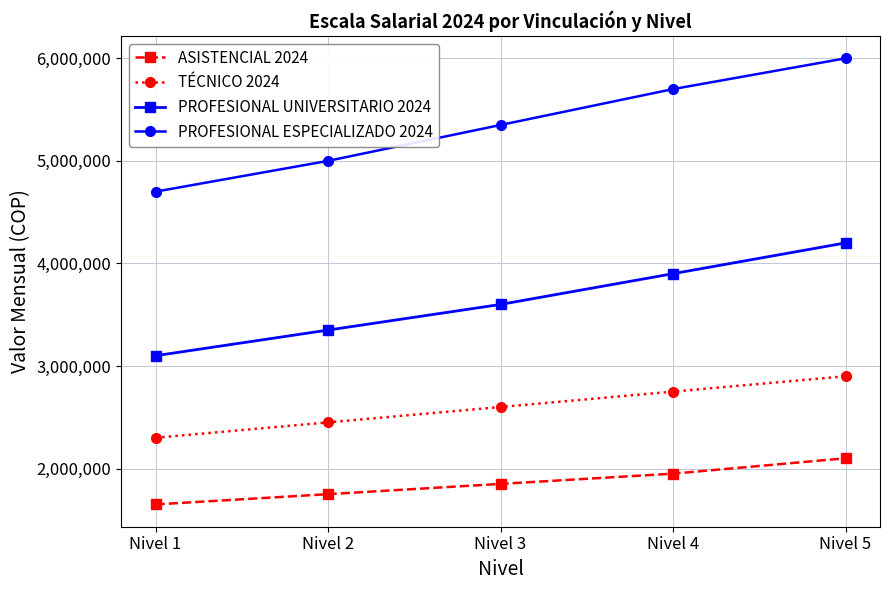

What is the difference between the maximum and second lowest values in the PROFESIONAL ESPECIALIZADO 2024 series?

1000000